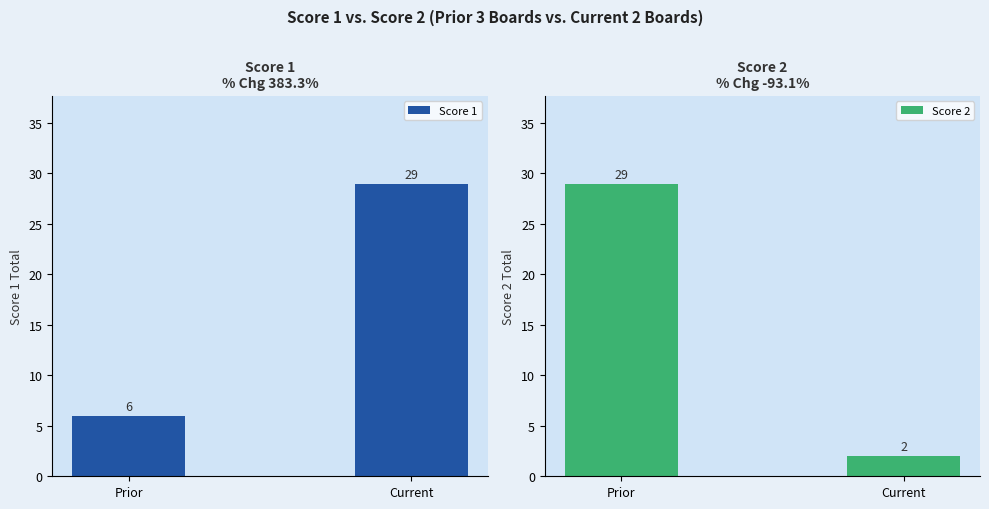

Is the value of Score 1 at Current greater than the value of Score 2 at Current?

Yes